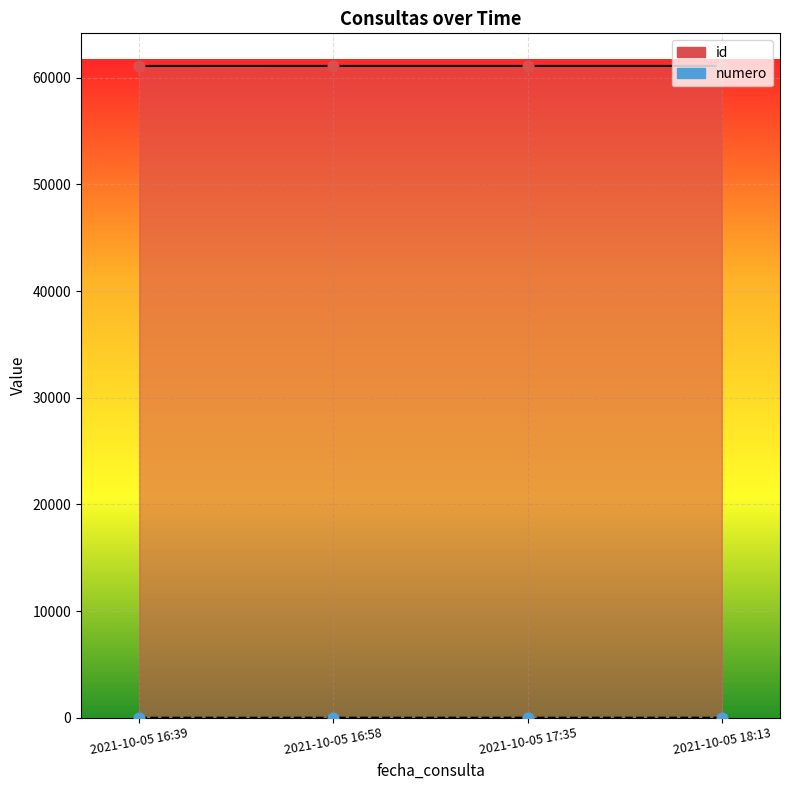

Which series has the largest Y range (max minus min)?

id